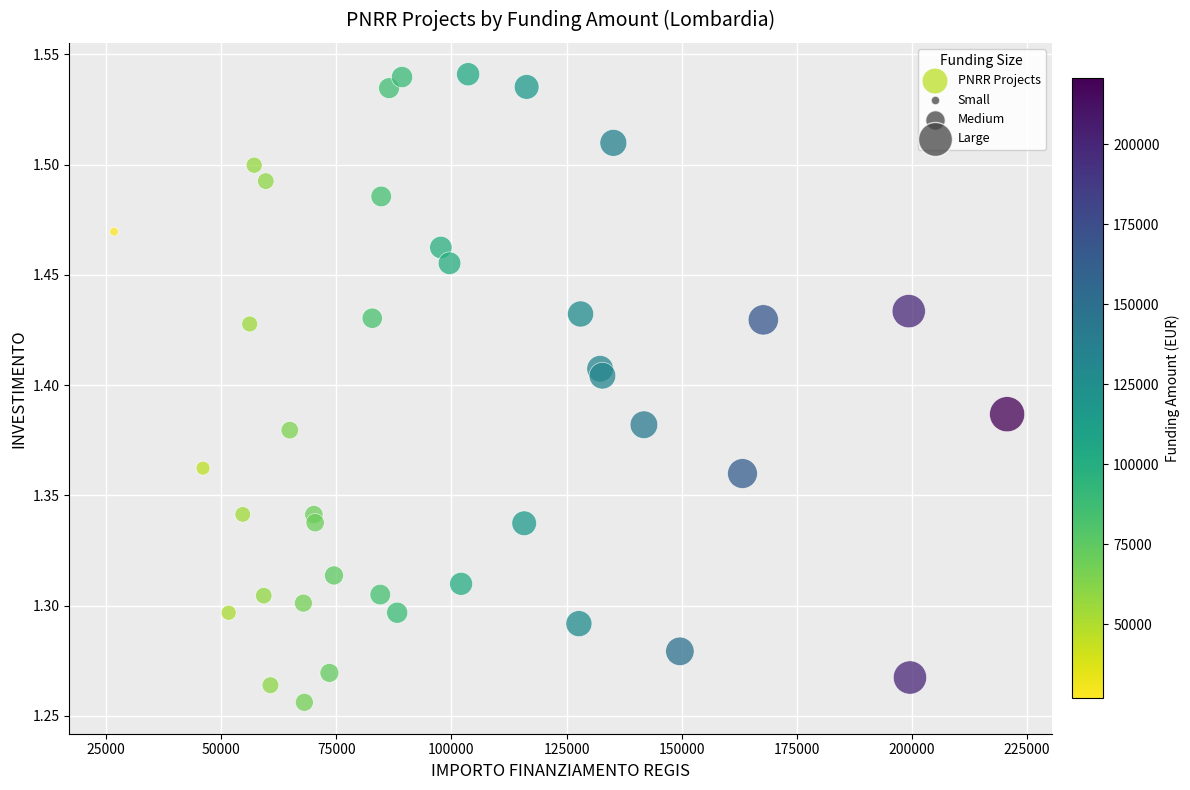

What is the range of X values (max minus min)?

193933.1